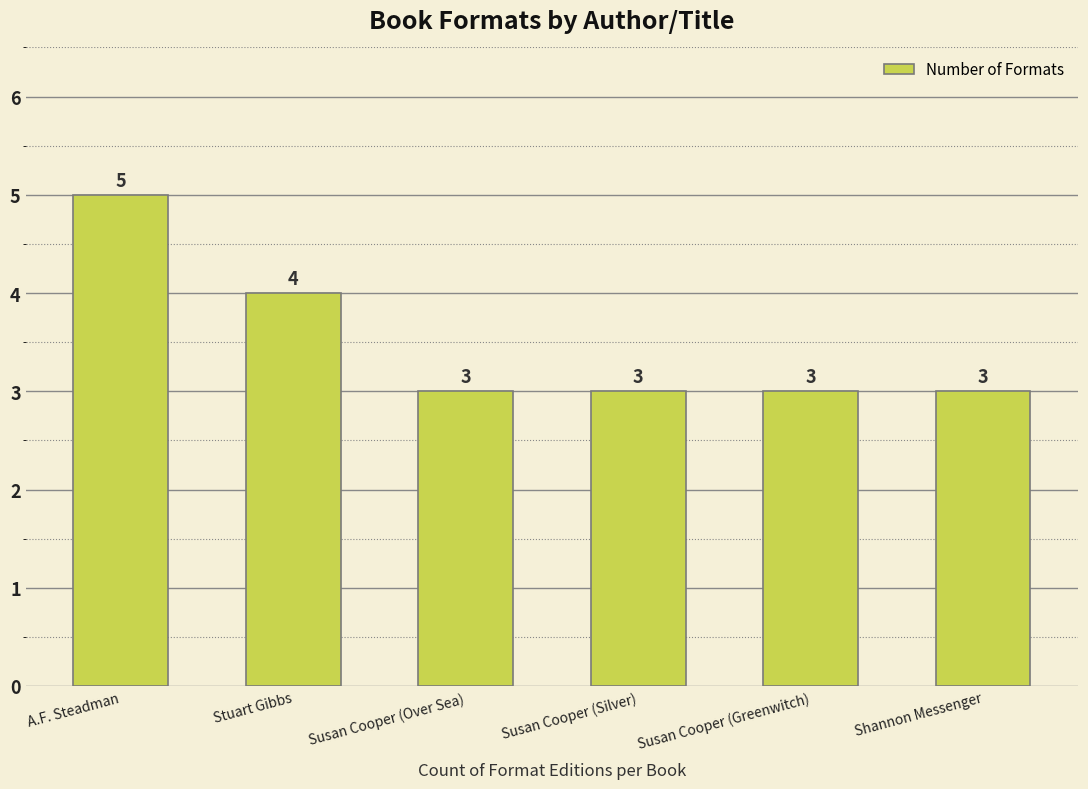

What is the ratio of the value at Susan Cooper (Over Sea) to the value at A.F. Steadman?

0.6